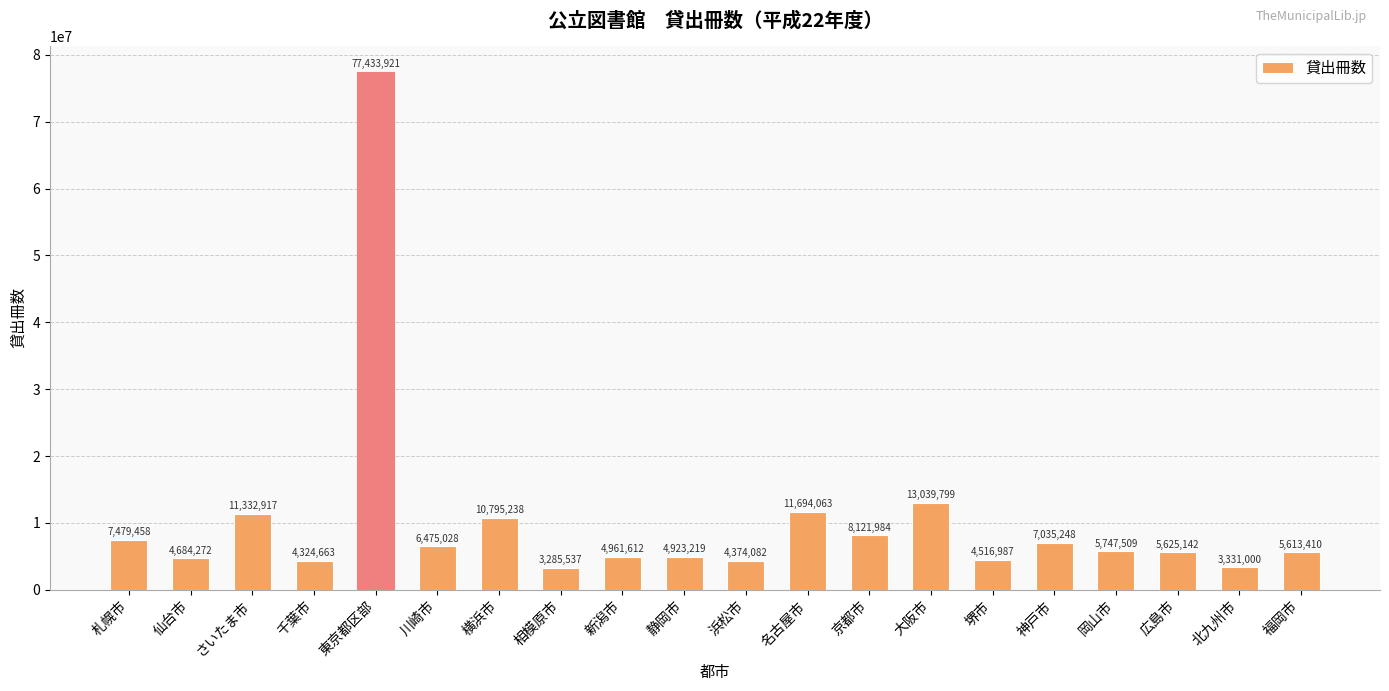

Reading left to right, extract all data points from this chart.

札幌市=7479458	仙台市=4684272	さいたま市=11332917	千葉市=4324663	東京都区部=77433921	川崎市=6475028	横浜市=10795238	相模原市=3285537	新潟市=4961612	静岡市=4923219	浜松市=4374082	名古屋市=11694063	京都市=8121984	大阪市=13039799	堺市=4516987	神戸市=7035248	岡山市=5747509	広島市=5625142	北九州市=3331000	福岡市=5613410